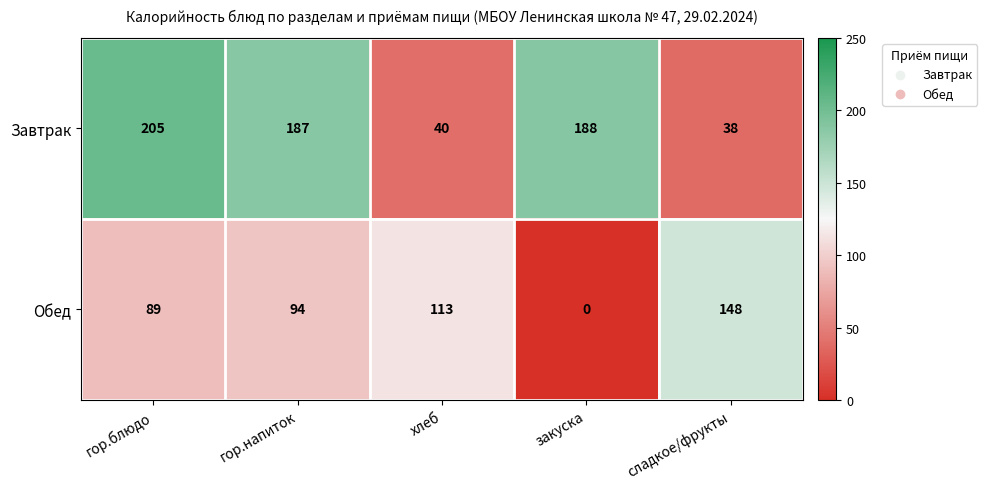

How many distinct data groups are displayed?

2